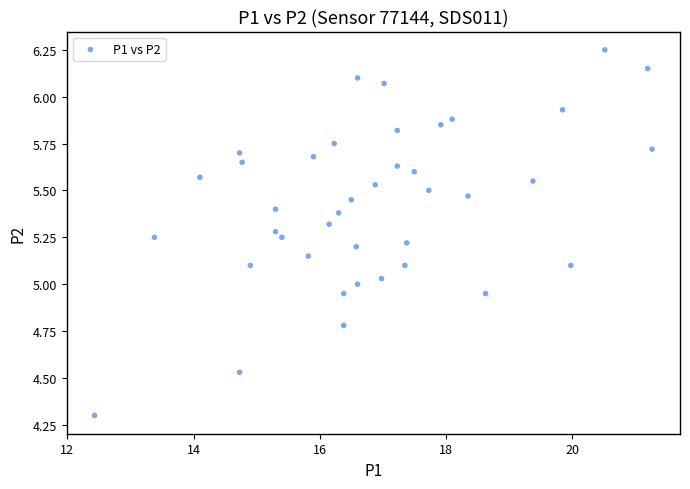

What is the range of X values (max minus min)?

8.8